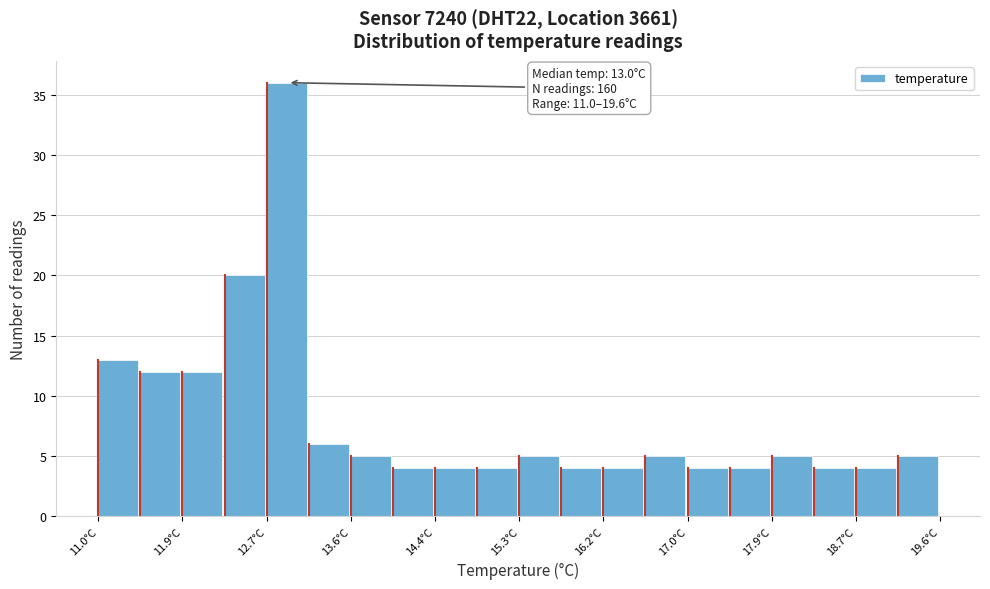

Which range on the x-axis has the tallest bar?

12.72 to 13.15